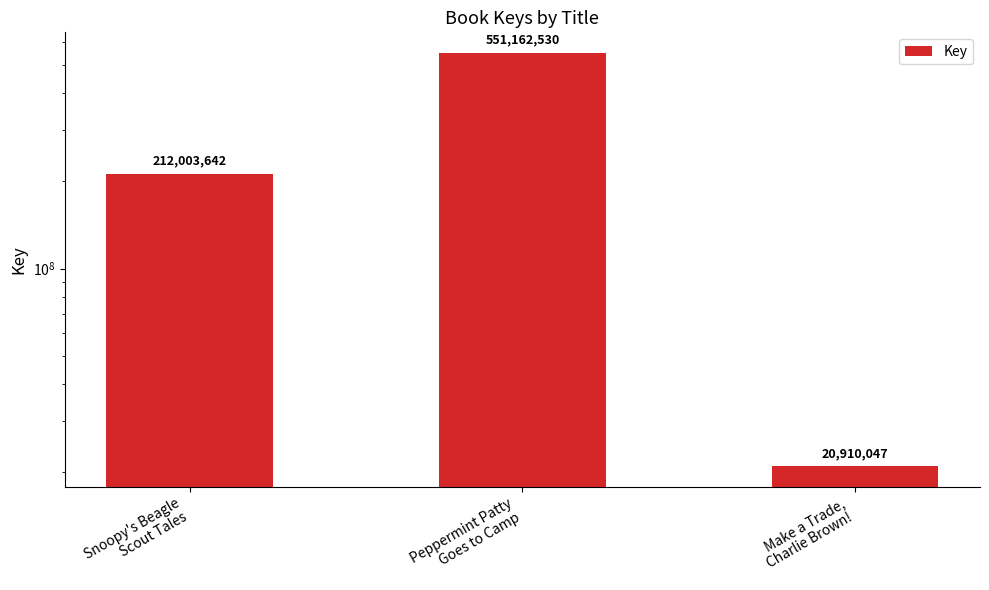

True or false: the data shows 212003642 at Snoopy's Beagle
Scout Tales.

True